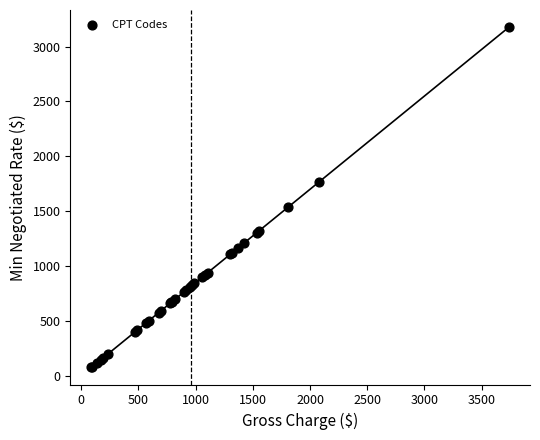

What Y value in the scatter plot is closest to 1627?

1534.7